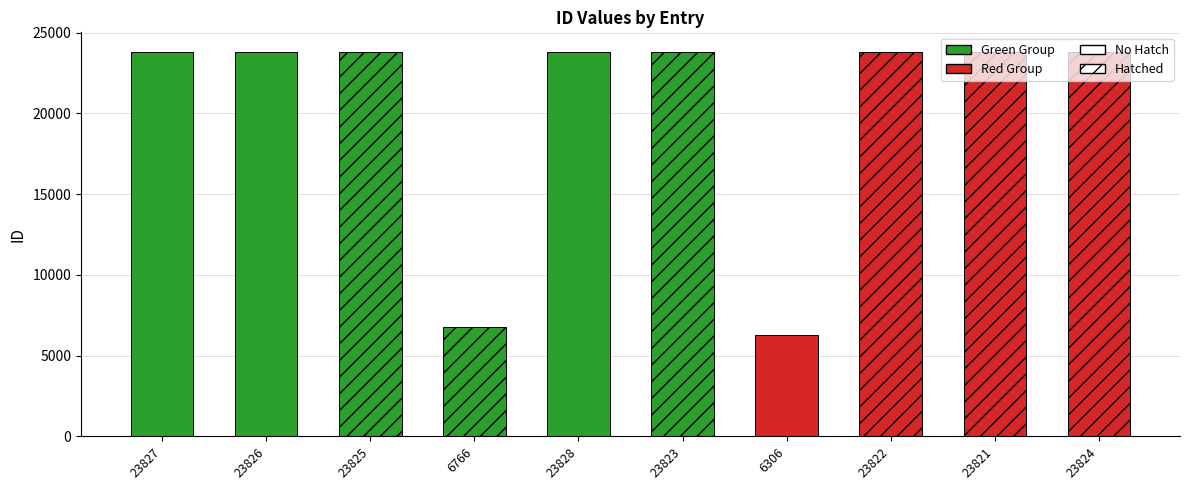

Which category has the highest value across all series?

23828